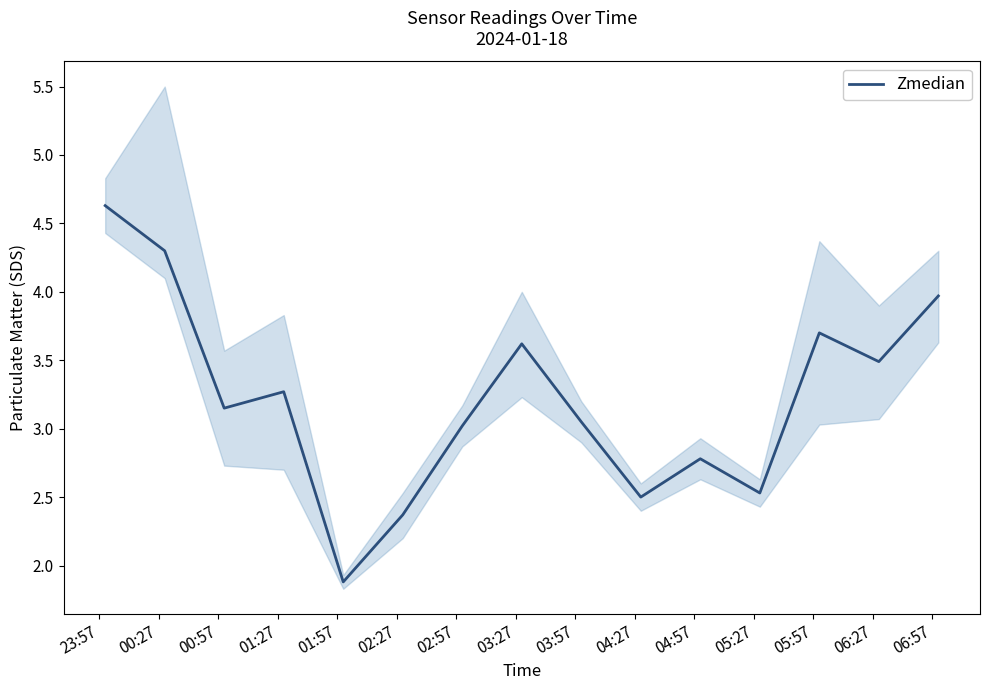

What is the average value?

3.2